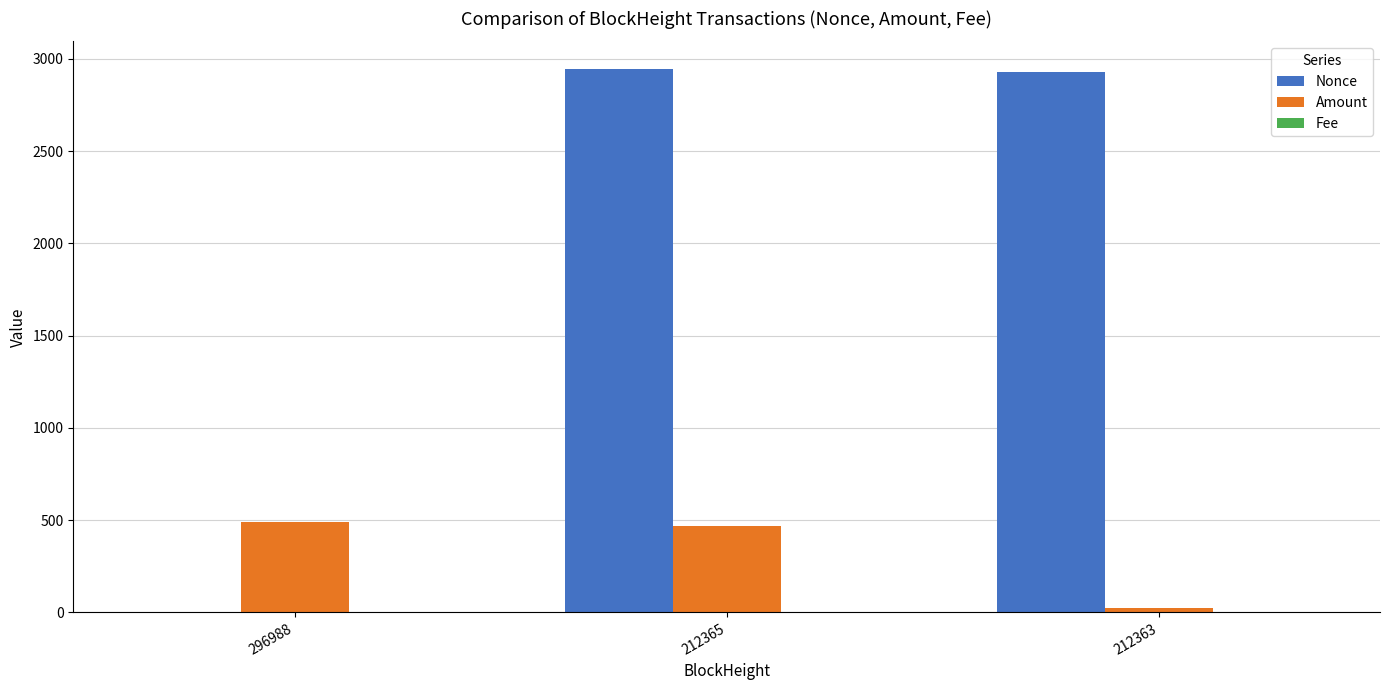

Are the bars grouped side by side (vs. stacked)?

Yes